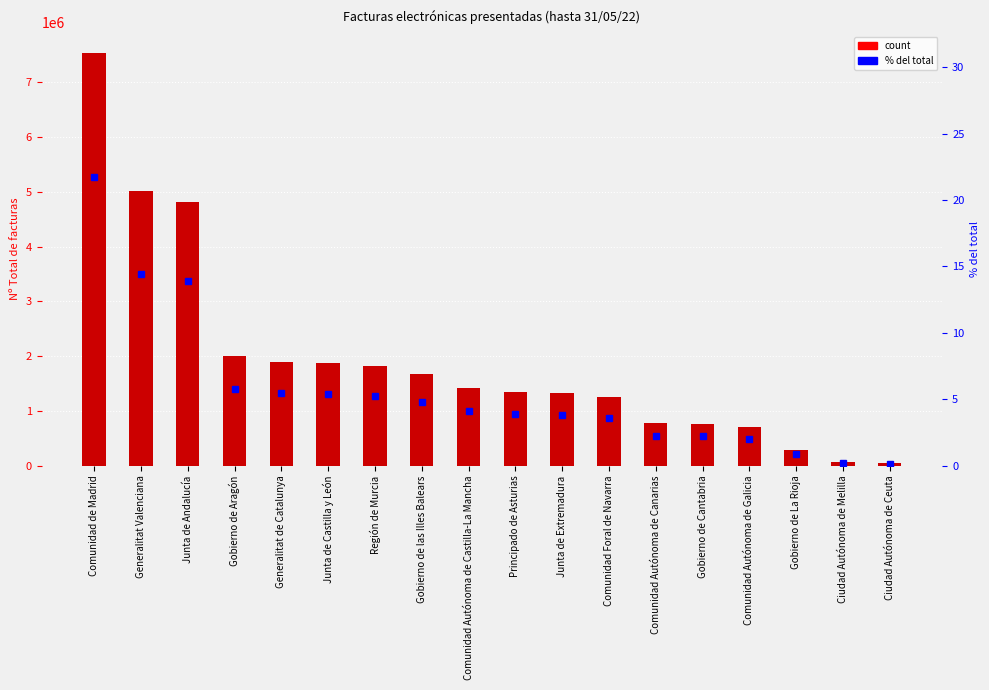

What is the spread (max minus min) of values at Comunidad Autónoma de Canarias?

778026.8